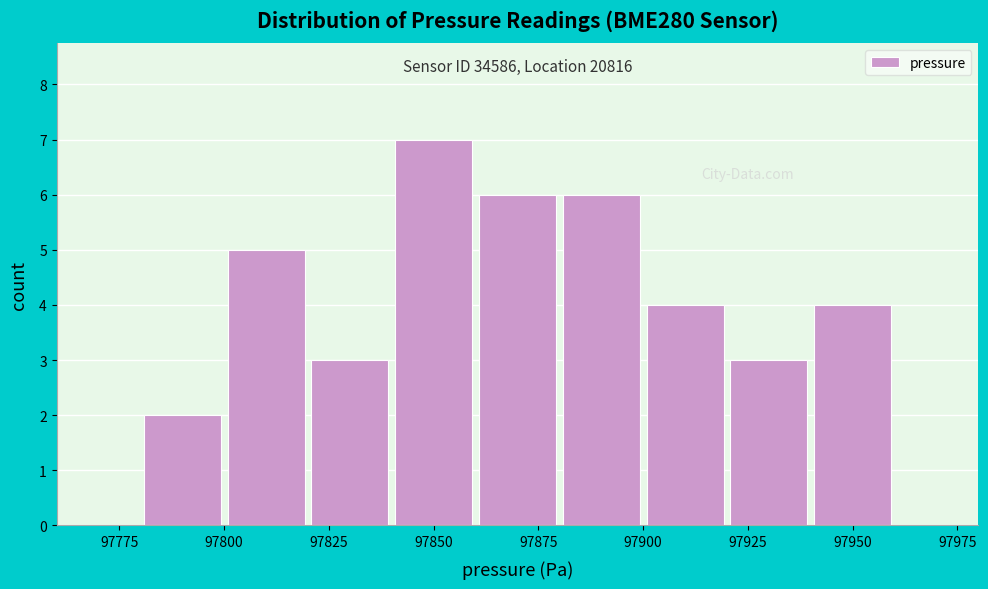

Which range on the x-axis has the tallest bar?

97840 to 97860